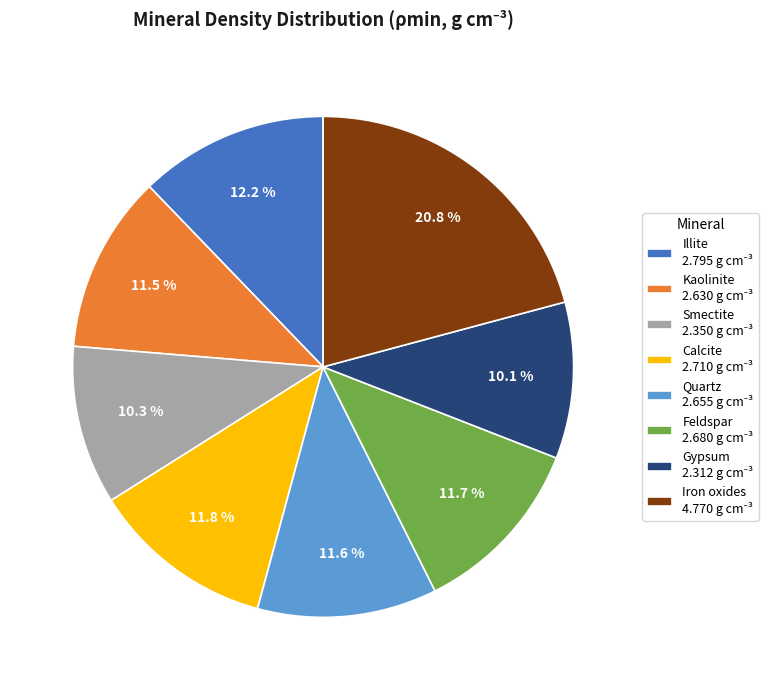

How many segments does this pie chart have?

8